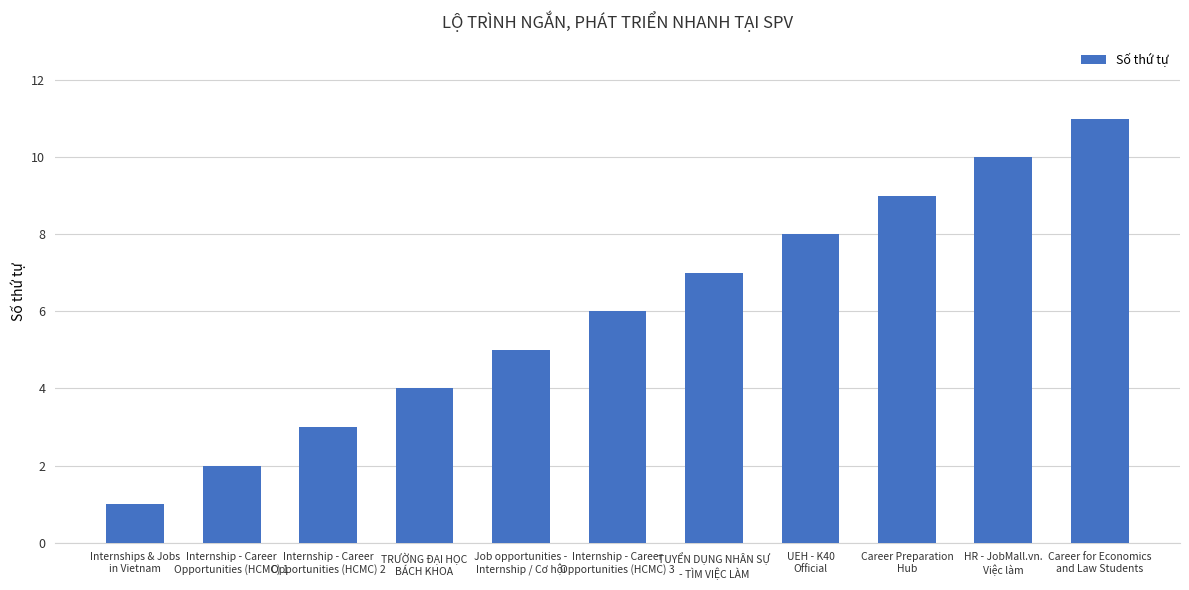

How many distinct data groups are displayed?

1